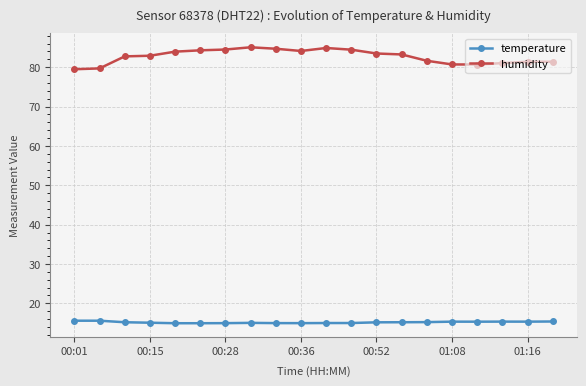

Count the number of categories in the chart.

20